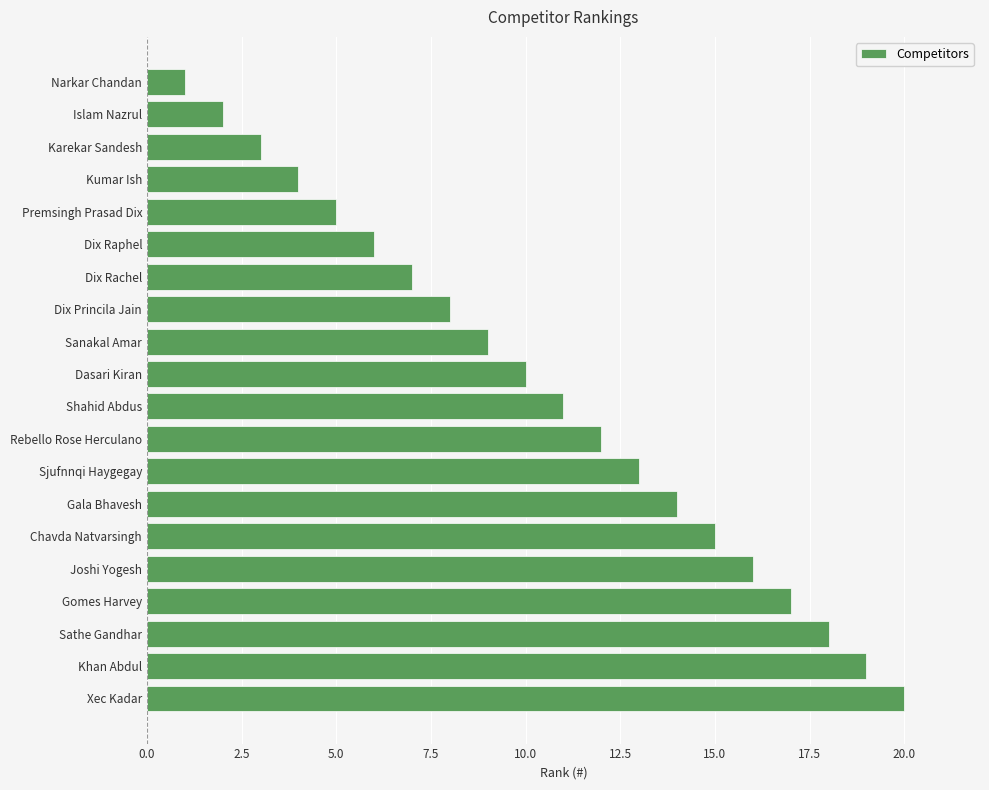

What is the label of the 7th bar from the bottom?

Gala Bhavesh